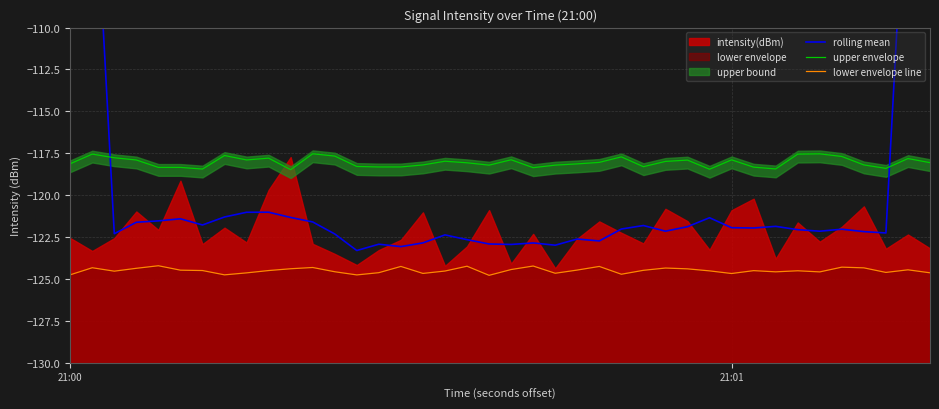

What is the difference between the maximum and minimum values in the lower envelope line series?

0.6